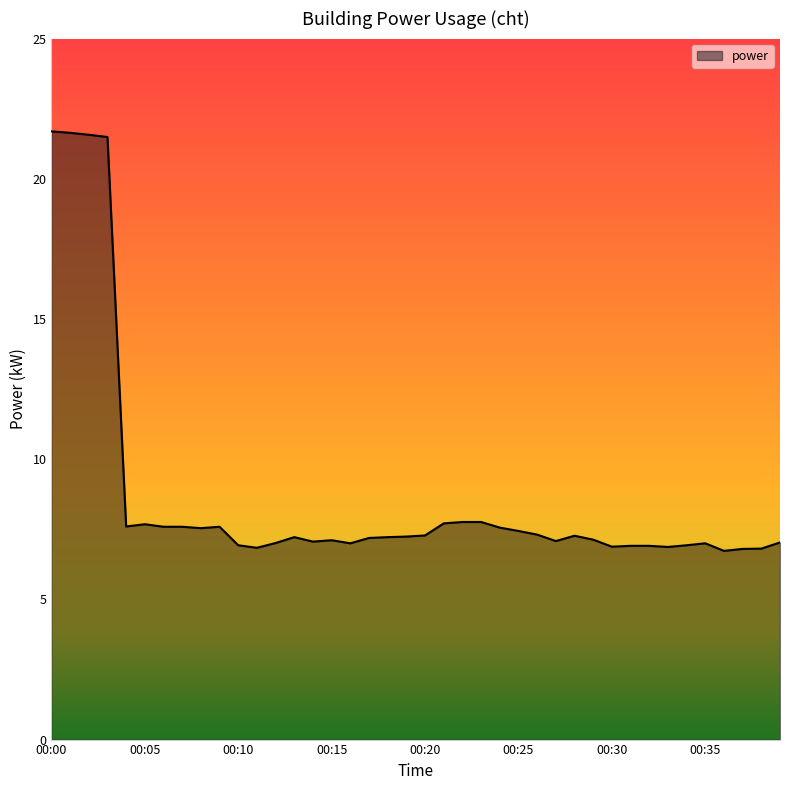

What is the maximum value shown in the chart?

21.7